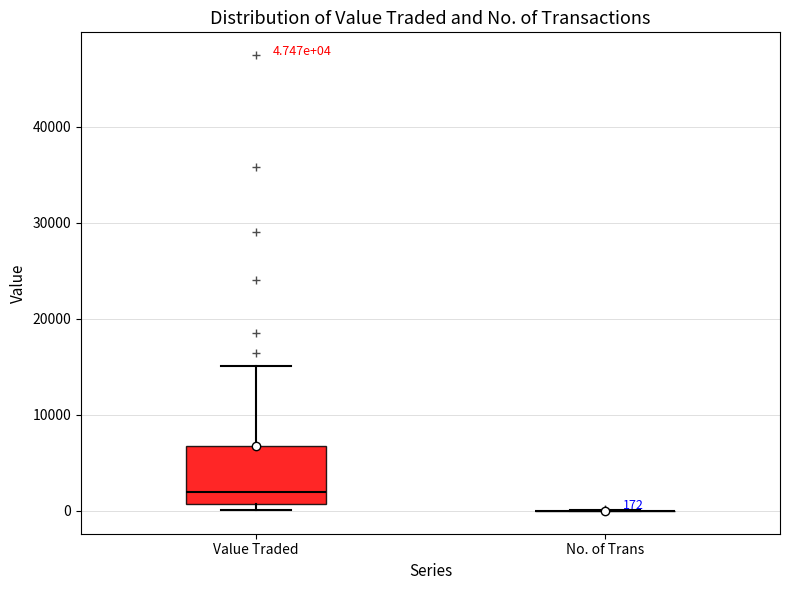

Which box is the tallest, from its lower edge to its upper edge?

Value Traded